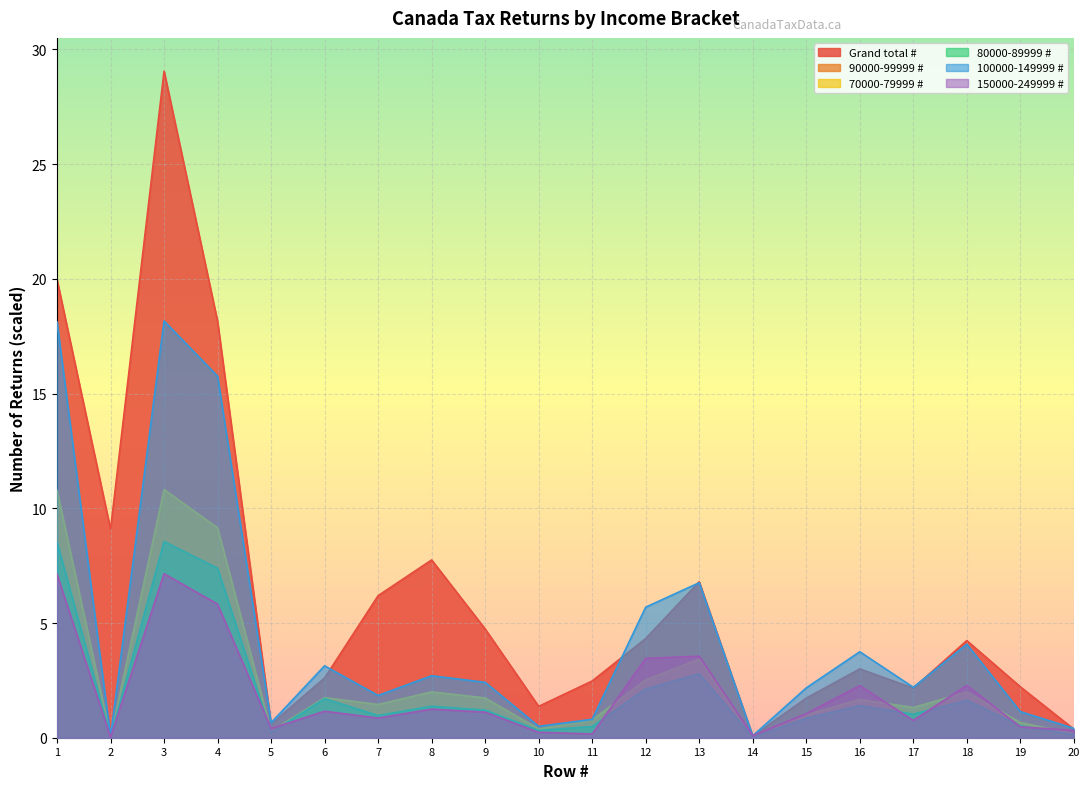

How many values in the 150000-249999 # series exceed 1?

11